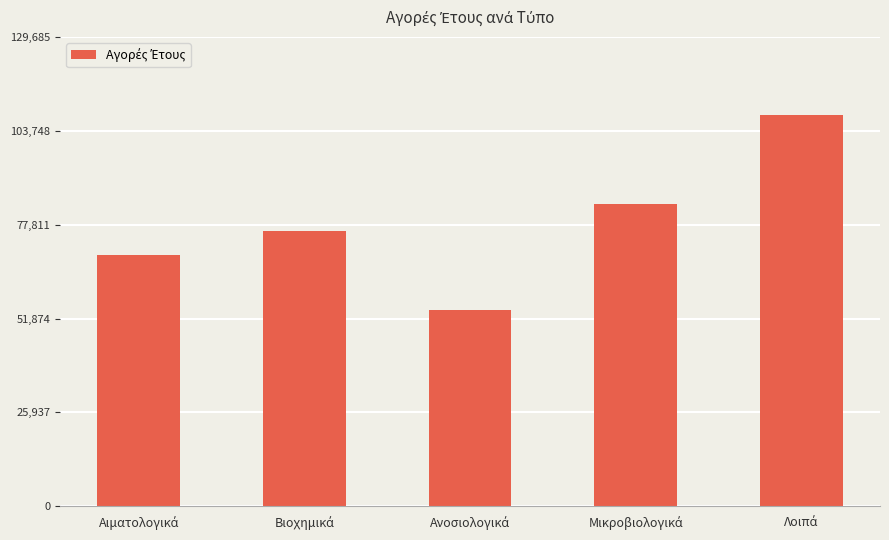

Count the number of values greater than 76193.

3